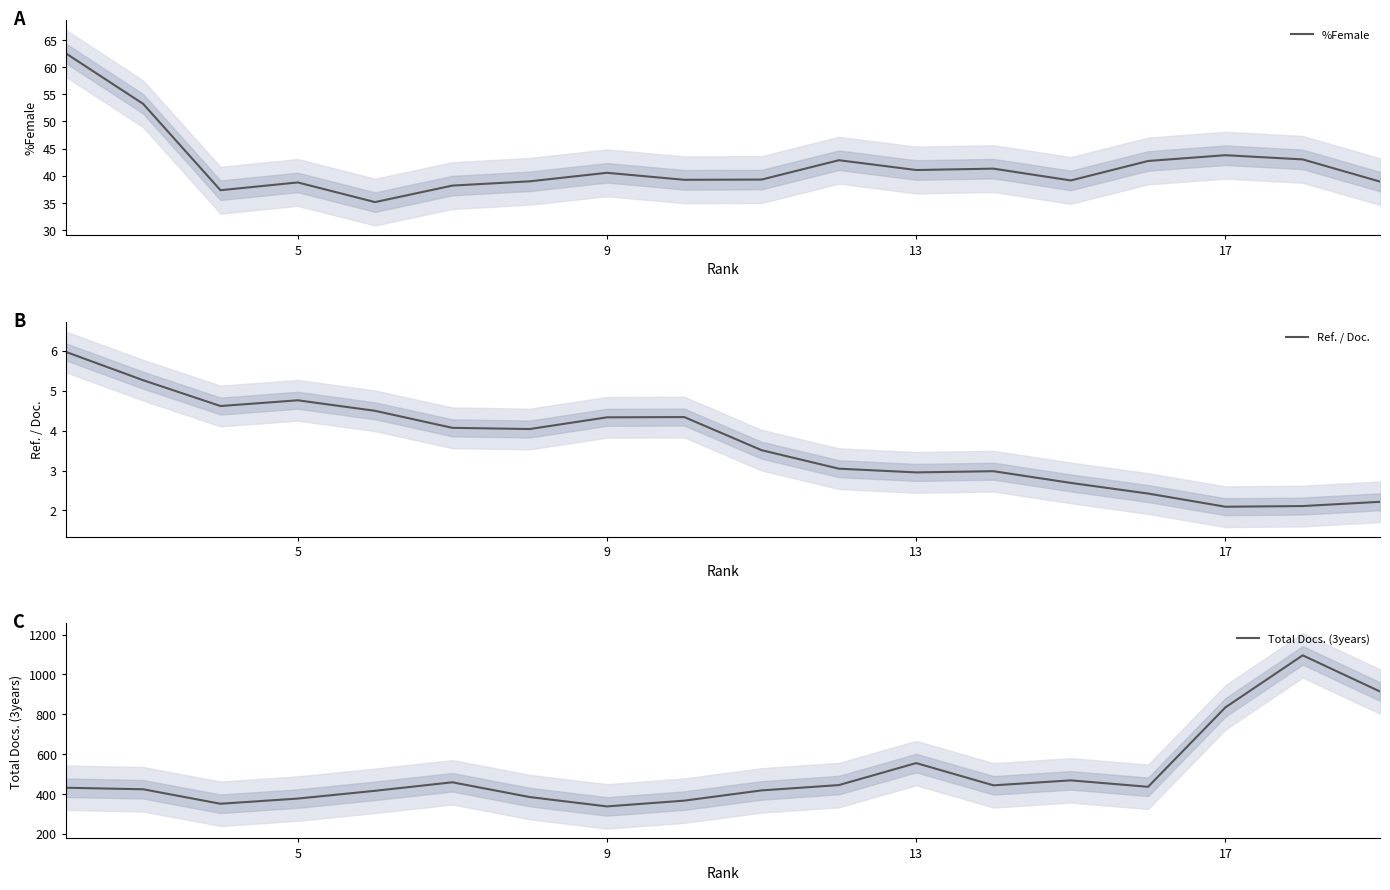

At which label is %Female closest to 48?

17